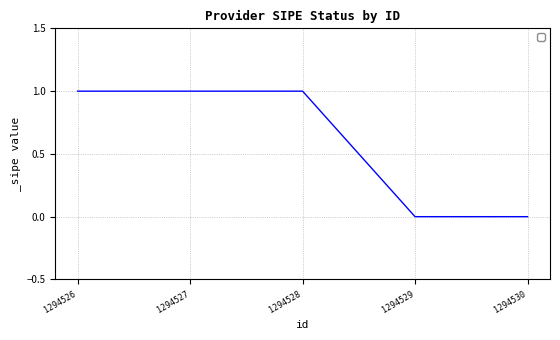

The chart shows a value of 0 at 1294528. True or false?

False